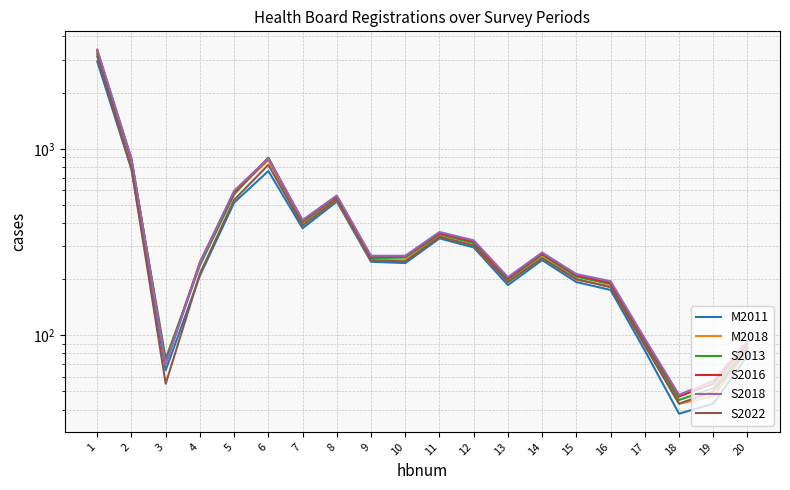

Reading left to right, transcribe all the data shown in this chart.

M2011: 2940	777	65	209	515	760	375	521	248	244	331	296	186	253	193	175	83	38	43	78
M2018: 3328	873	70	240	583	869	393	531	253	253	340	303	193	262	199	183	89	43	47	83
S2013: 3227	863	75	237	569	896	404	549	259	261	348	312	199	270	206	188	92	45	52	86
S2016: 3366	875	71	247	586	889	411	556	264	265	353	318	202	274	210	191	94	47	55	90
S2018: 3405	888	70	244	596	889	415	562	267	267	358	323	205	278	213	195	96	48	57	93
S2022: 3133	783	55	214	533	820	388	534	252	249	337	303	193	259	200	181	88	43	50	83